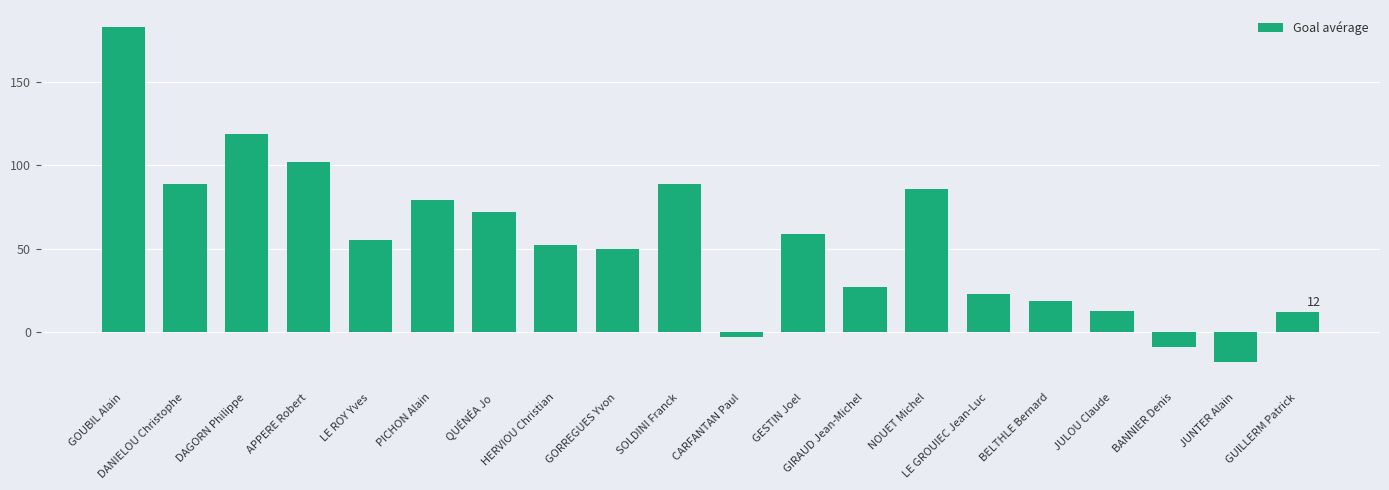

What is the approximate value at BELTHLE Bernard?

19